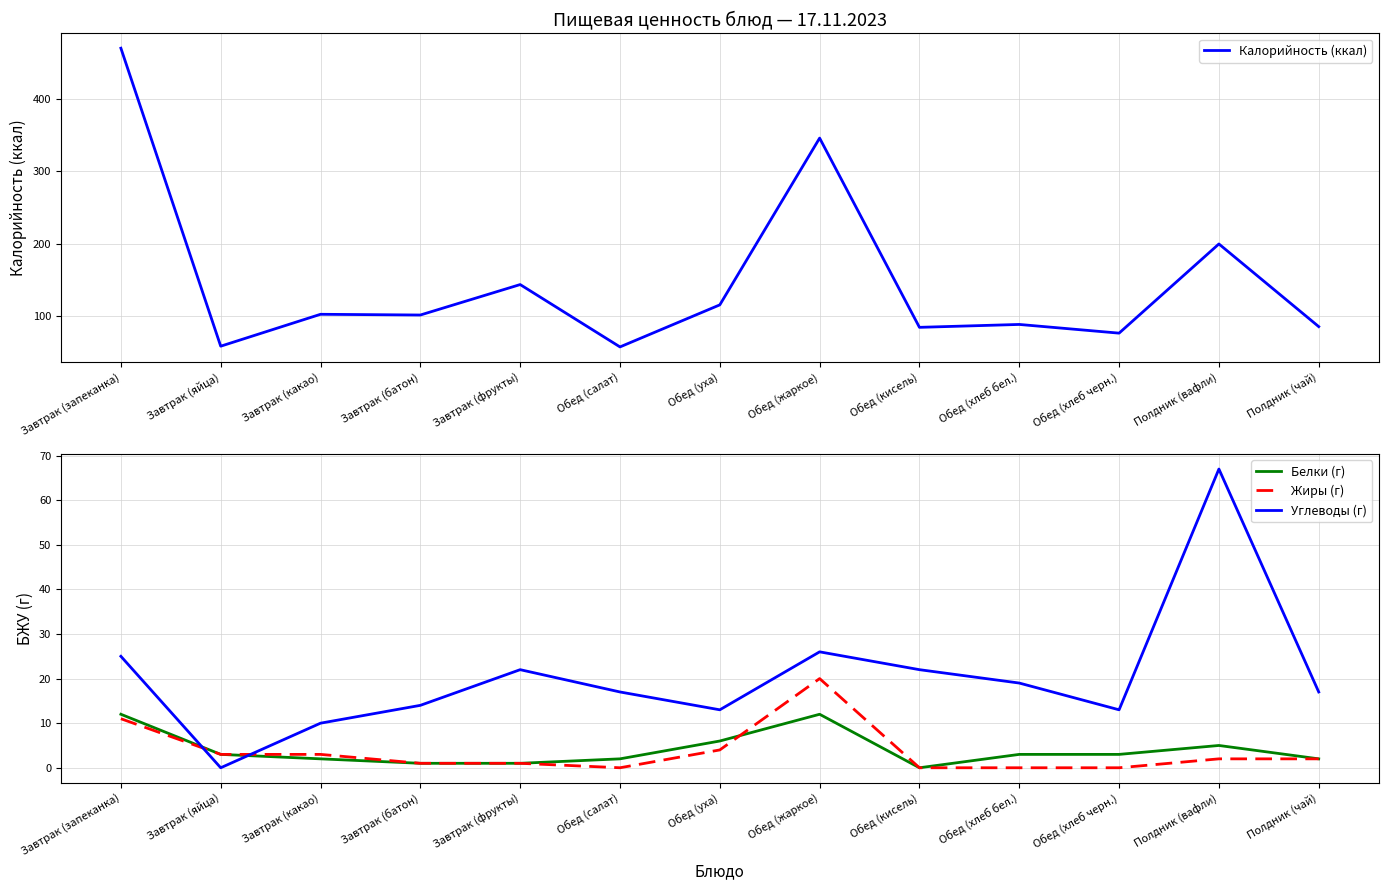

How many data points in Белки (г) are above 3?

4